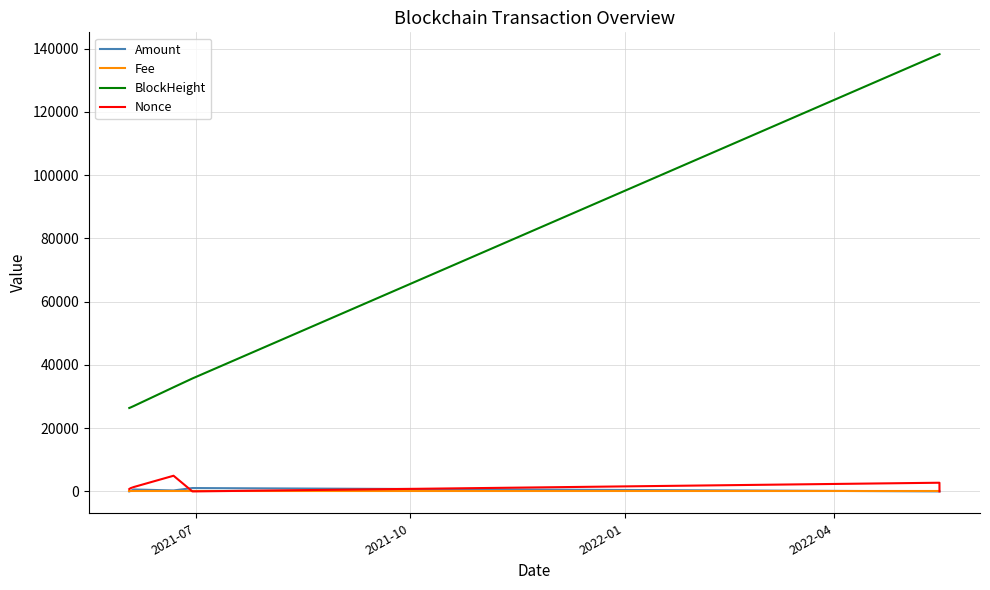

What are all the series names shown in the legend?

Amount, Fee, BlockHeight, Nonce